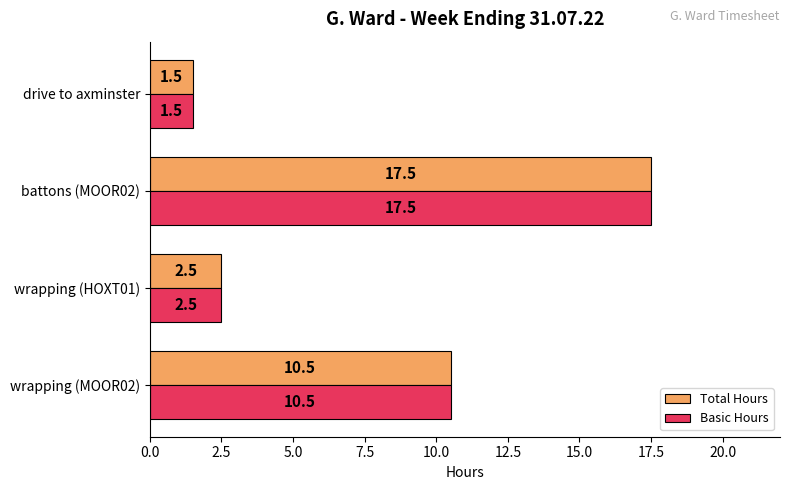

At which category does the chart reach its minimum across all series?

drive to axminster